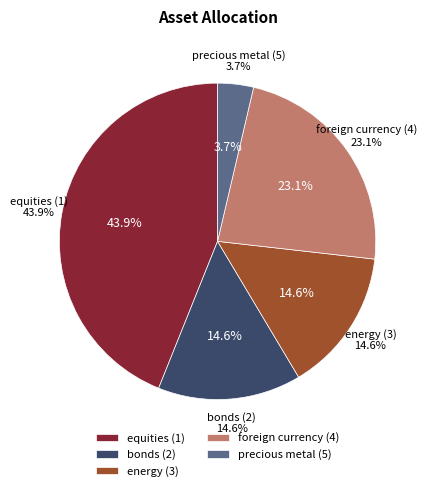

What percentage is NOT represented by foreign currency (4)?

76.9%